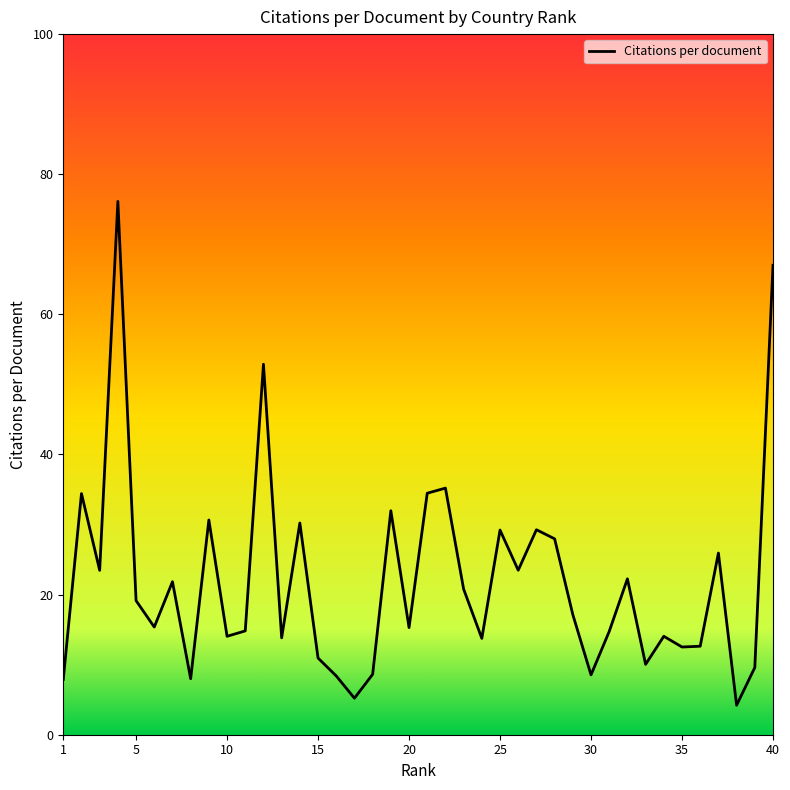

What is the maximum value shown in the chart?

76.1